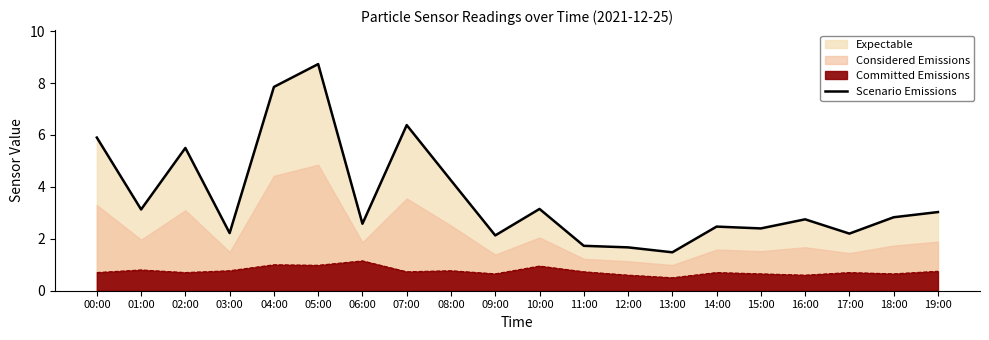

Which label corresponds to the largest value in the chart?

05:00